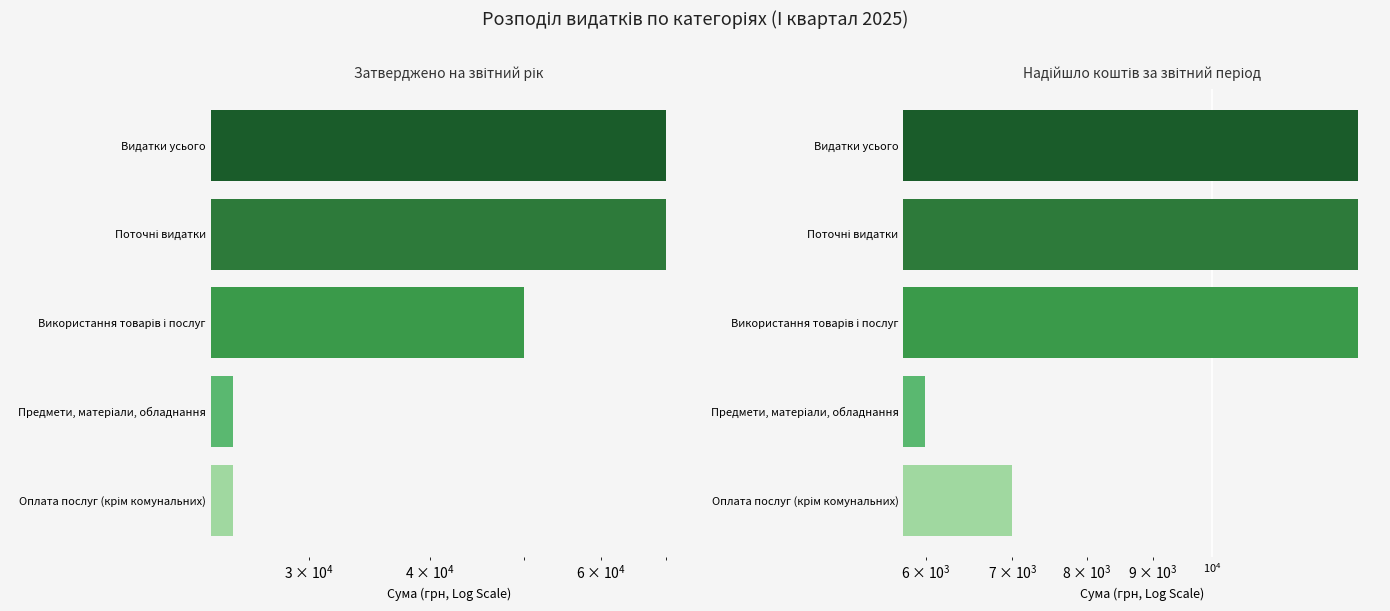

How many bars are there in total?

10